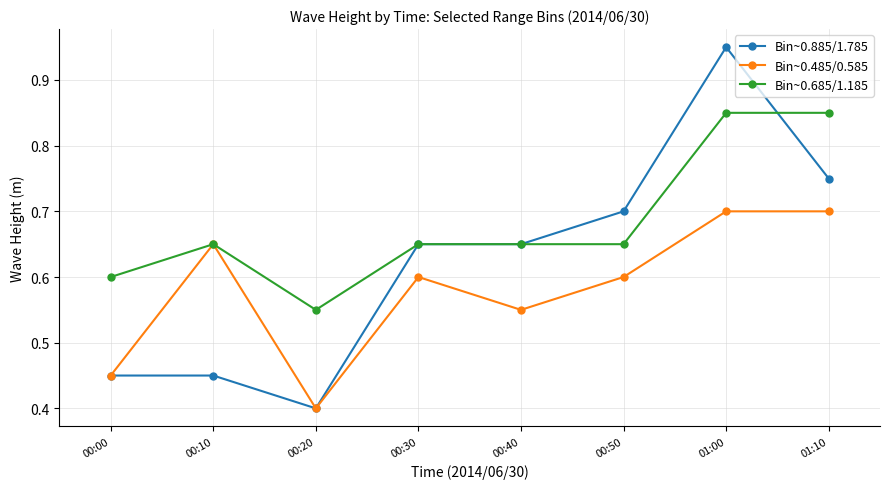

At which category is the sum across all series the highest?

01:00